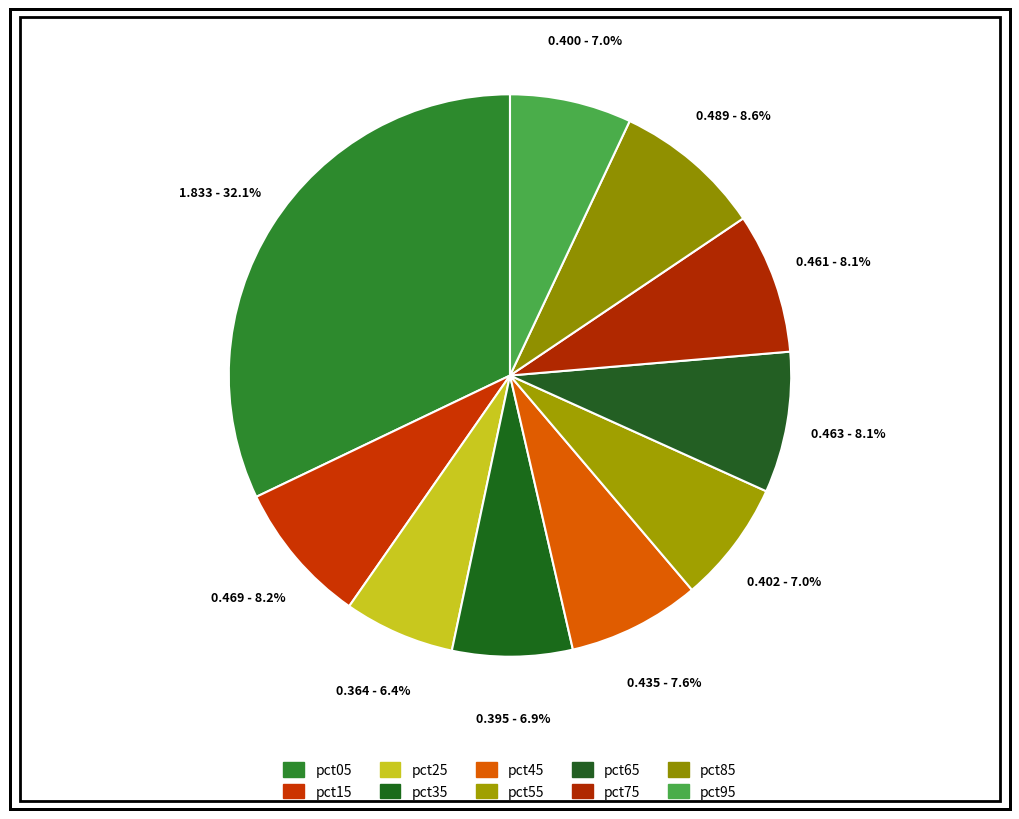

Does pct15 represent more than half of the total?

No